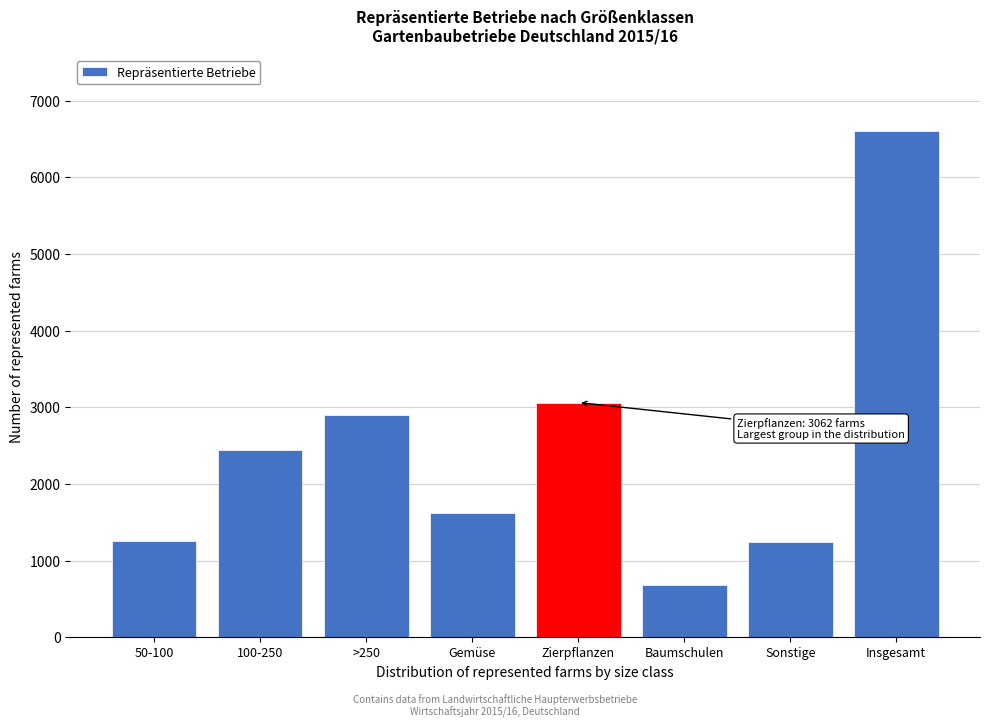

The chart shows a value of 1248.5 at Sonstige. True or false?

True